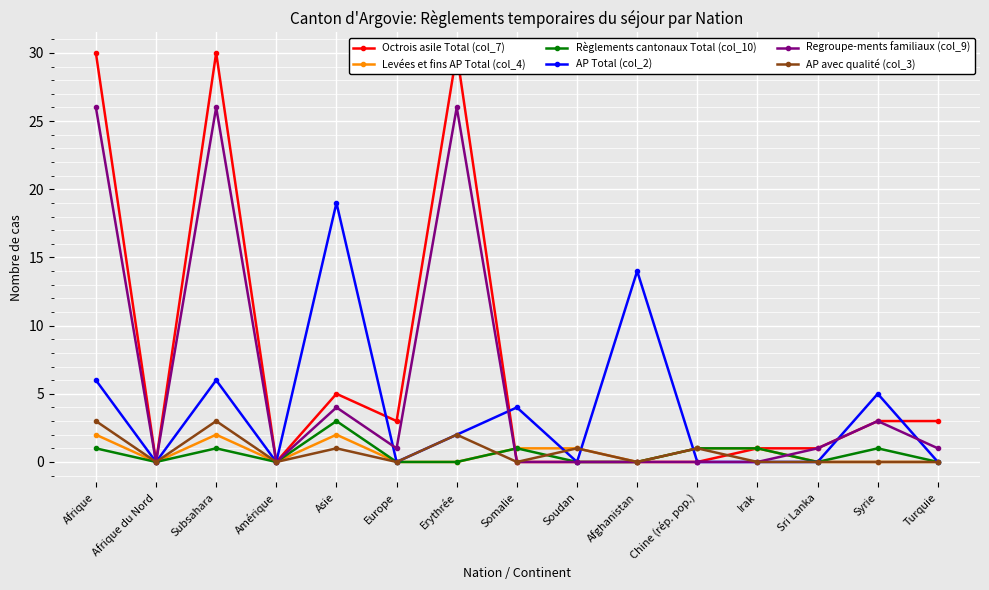

What is the label of the 13th point from the left?

Sri Lanka